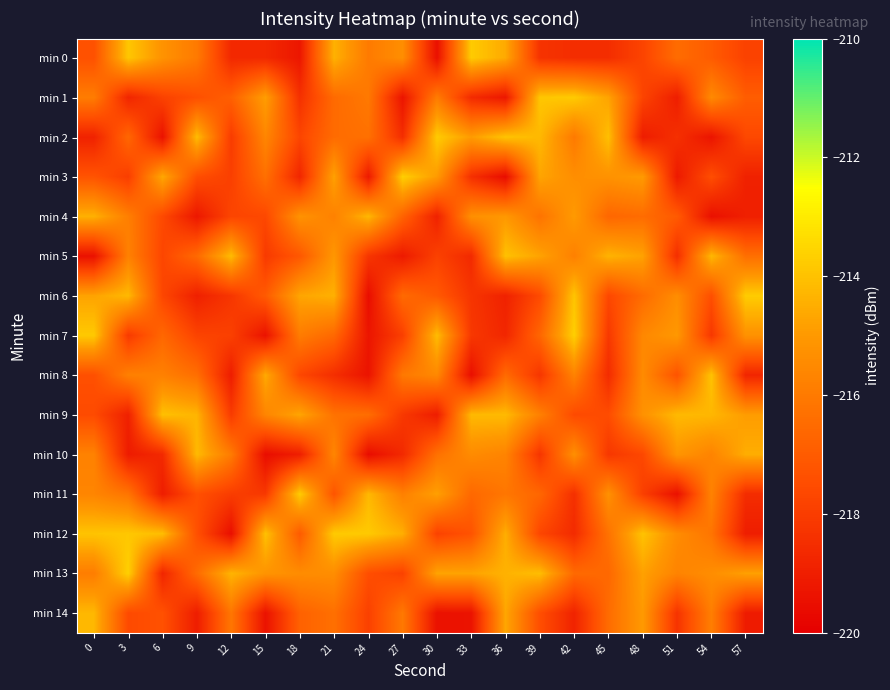

What is the minimum value shown in the chart?

-219.6